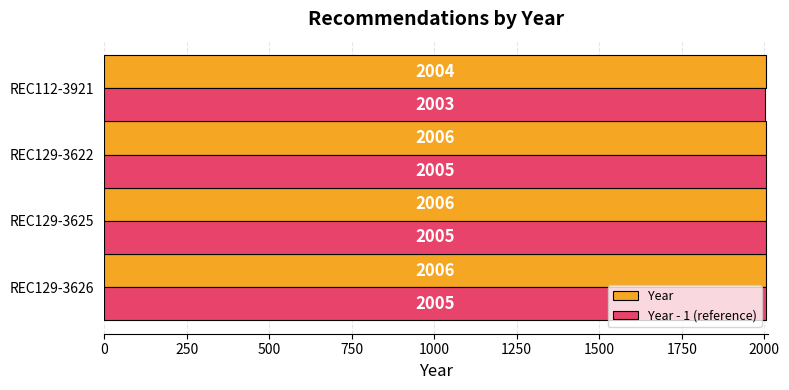

What is the sum of all Year values?

8022